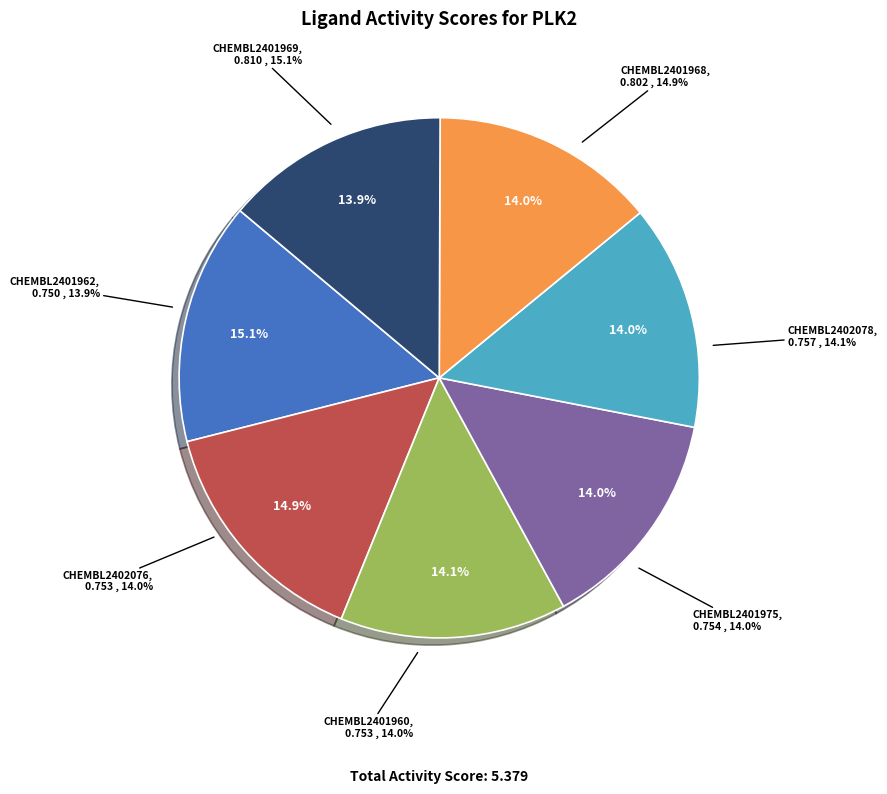

To the nearest percent, what portion does CHEMBL2402076 represent?

14%